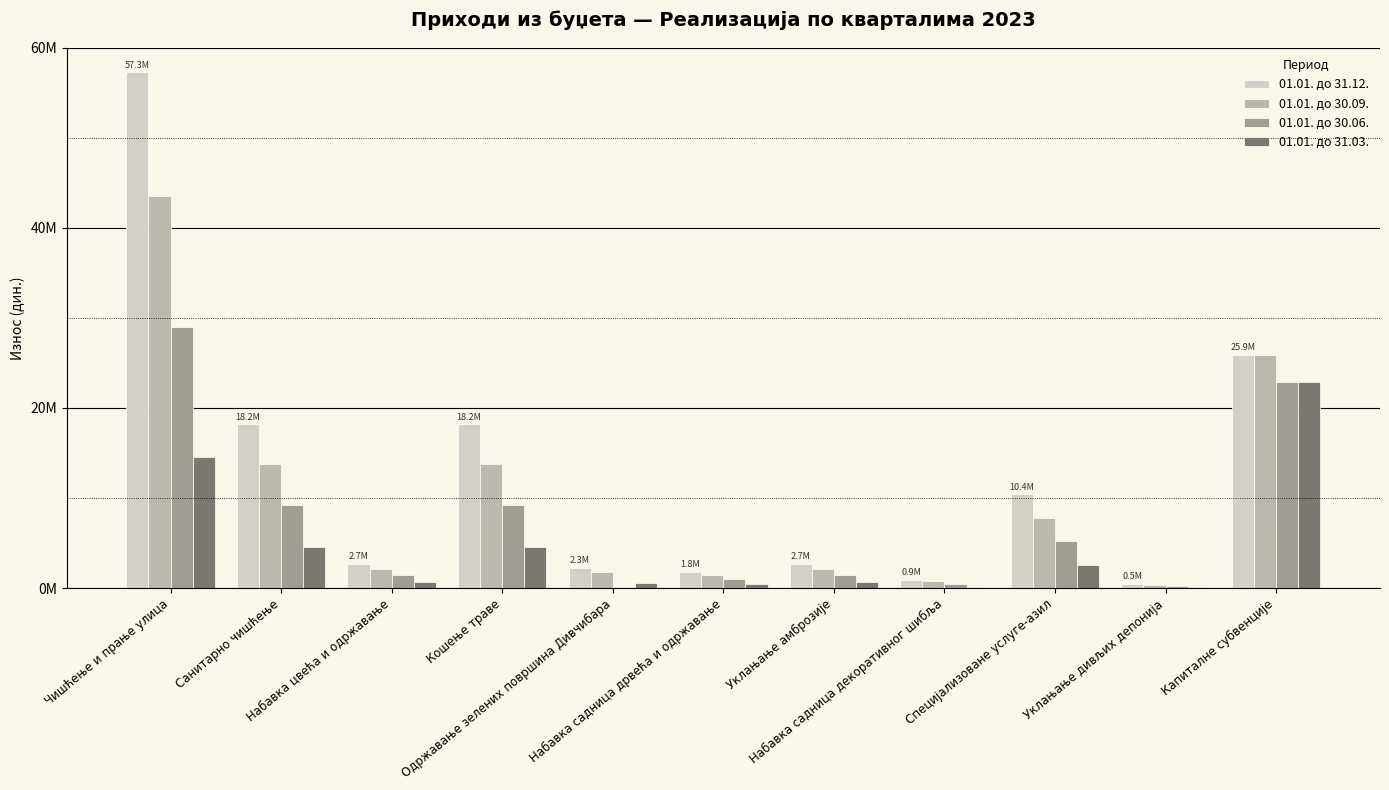

Which series has the largest range (max minus min)?

01.01. до 31.12.